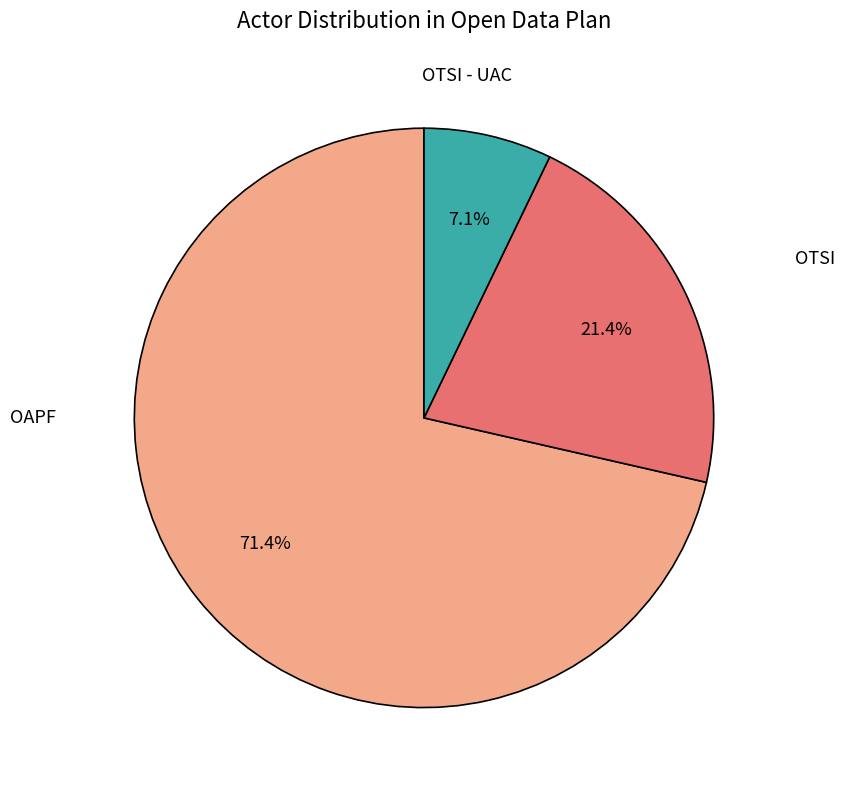

To the nearest percent, what is the combined percentage of OTSI - UAC and OAPF?

93%